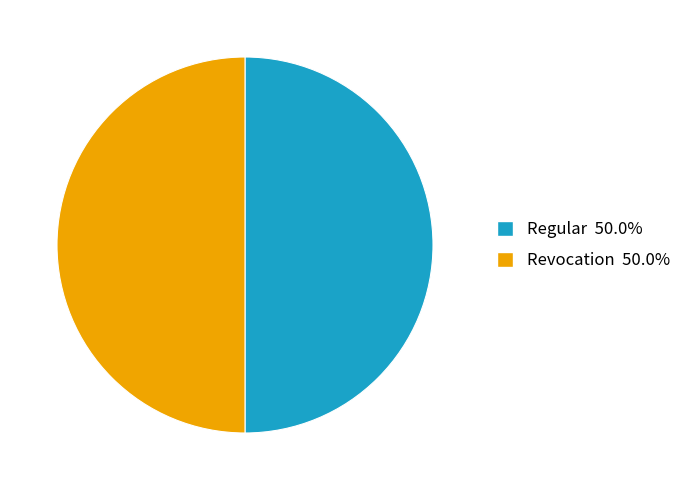

To the nearest percent, what is the average slice percentage?

50%